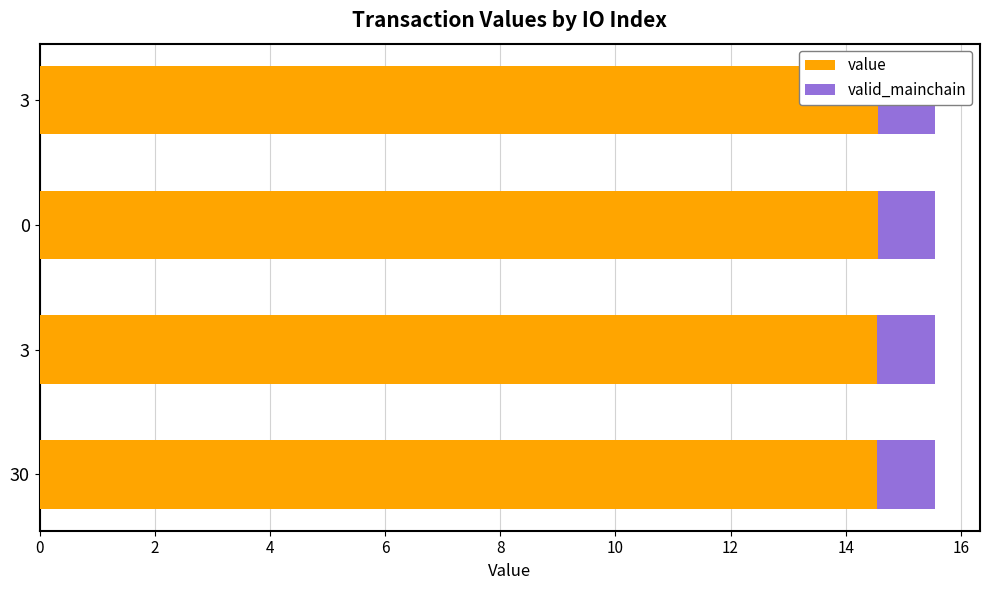

Rank the series at 6 from highest to lowest value.

value, valid_mainchain